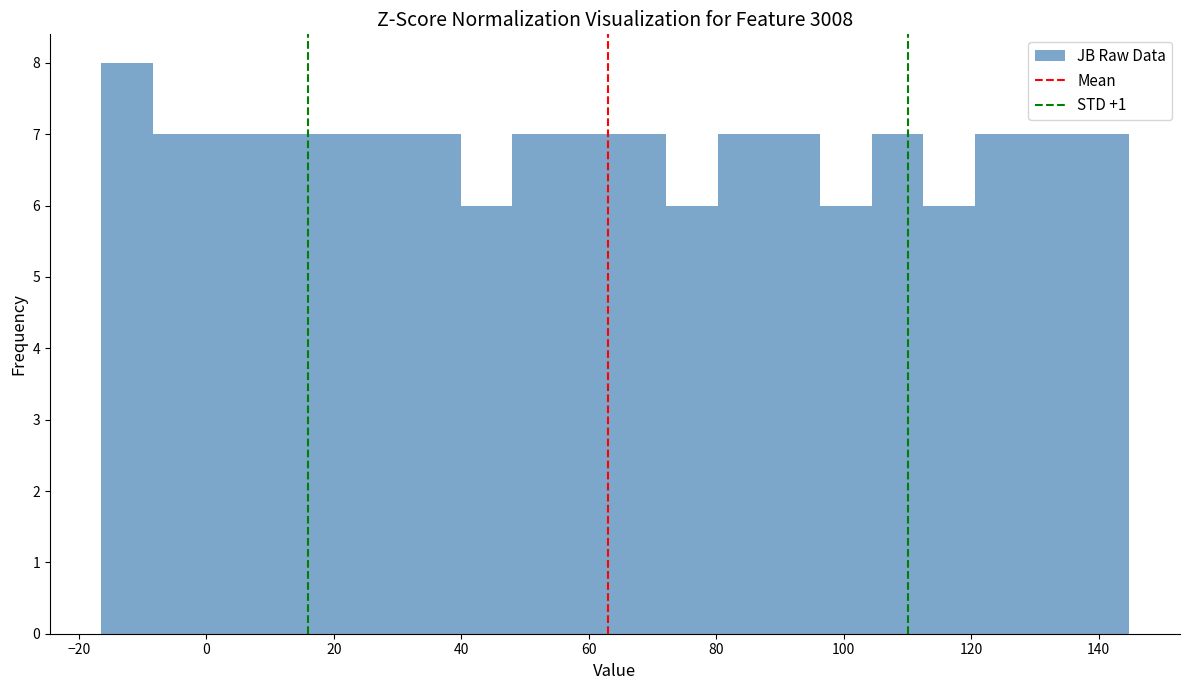

Which range on the x-axis has the tallest bar?

-16 to -8